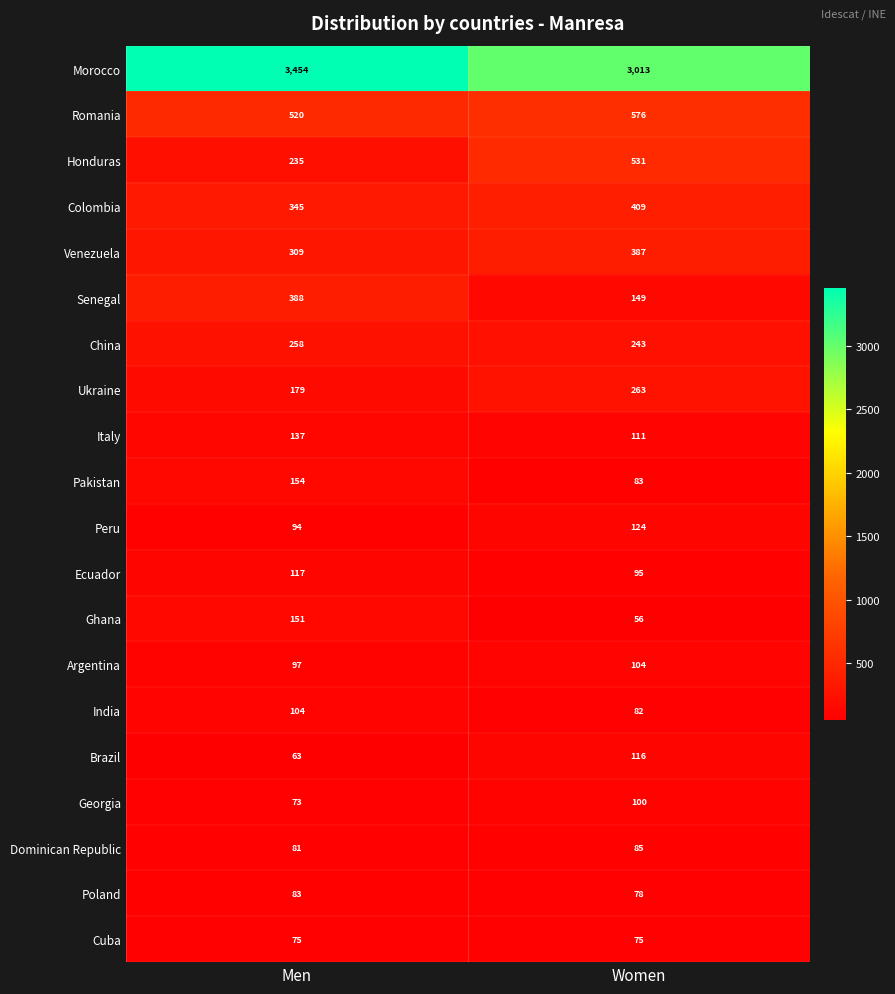

Which category has the highest value across all series?

Men